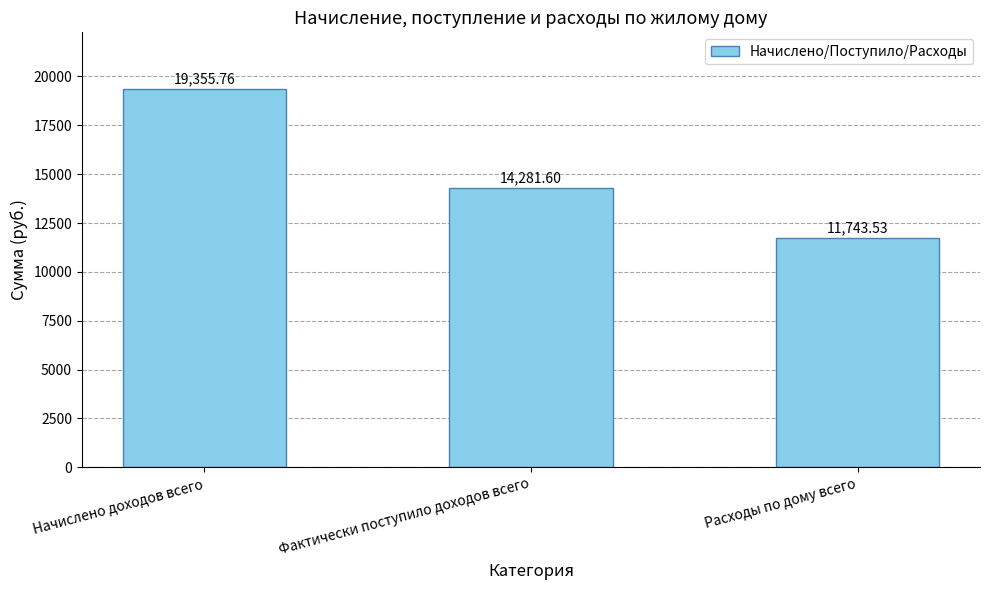

Where does the data first go above 14281?

Начислено доходов всего